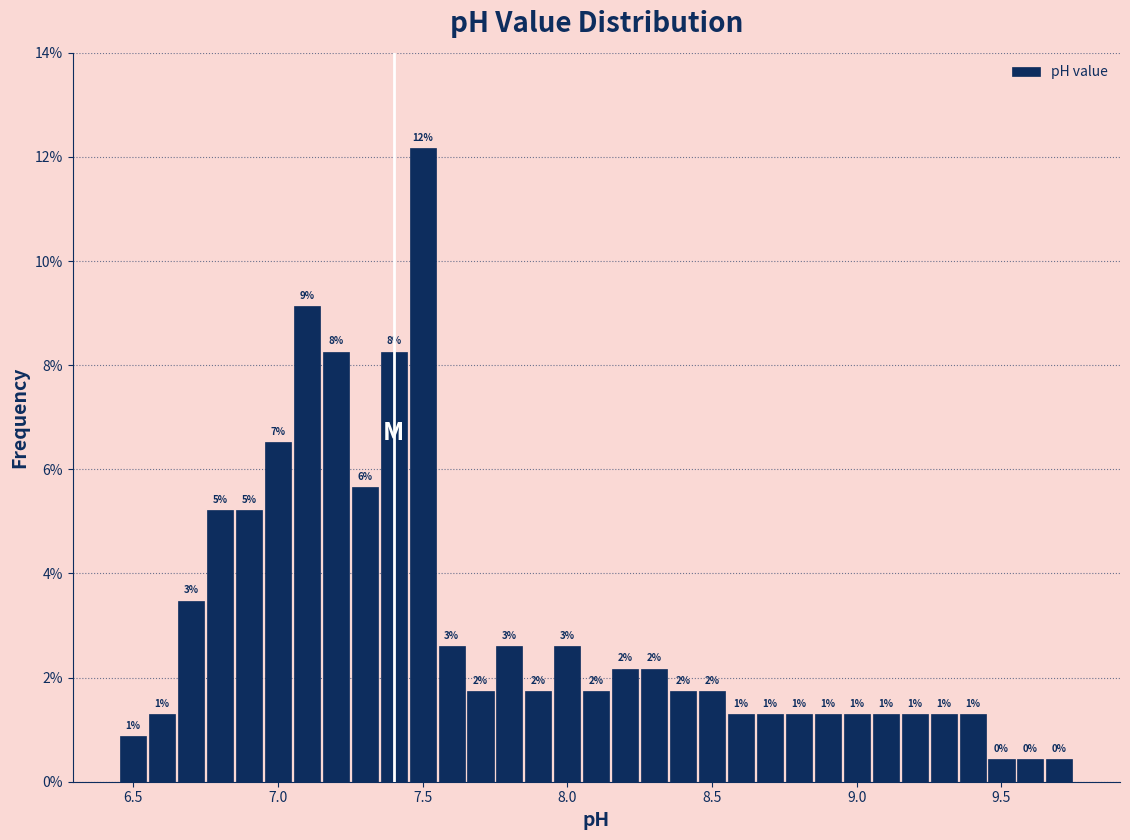

Read against the x-axis, roughly where is the centre of the tallest bar?

7.50